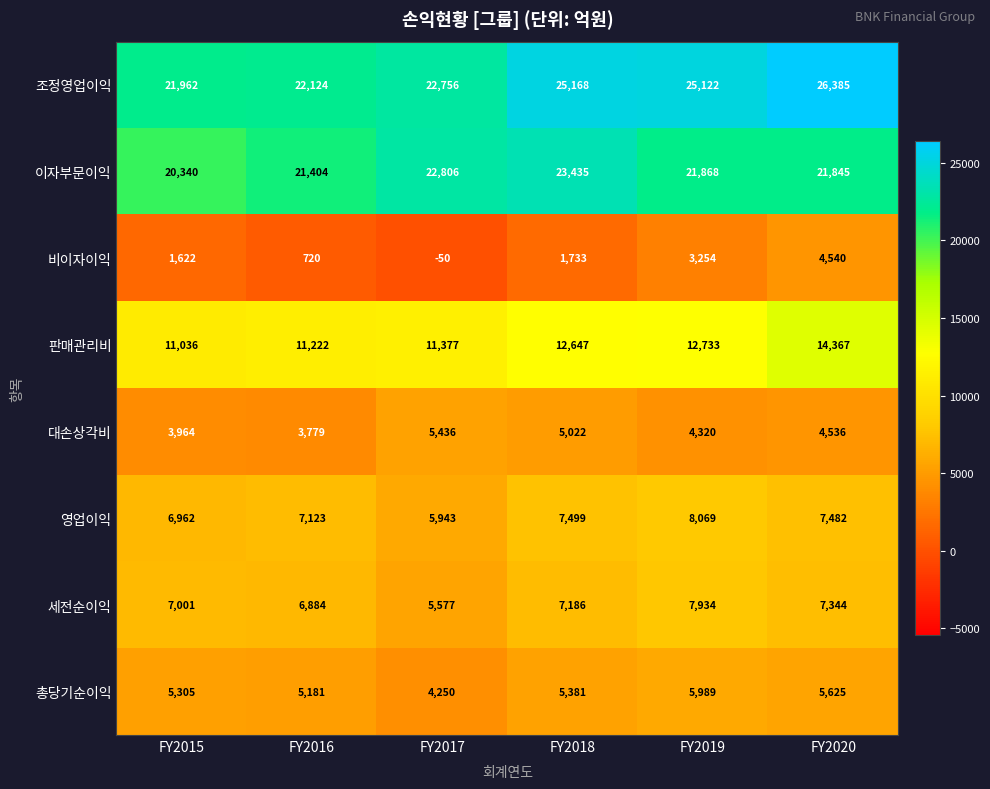

How many 이자부문이익 values are between 21404 and 22806?

4